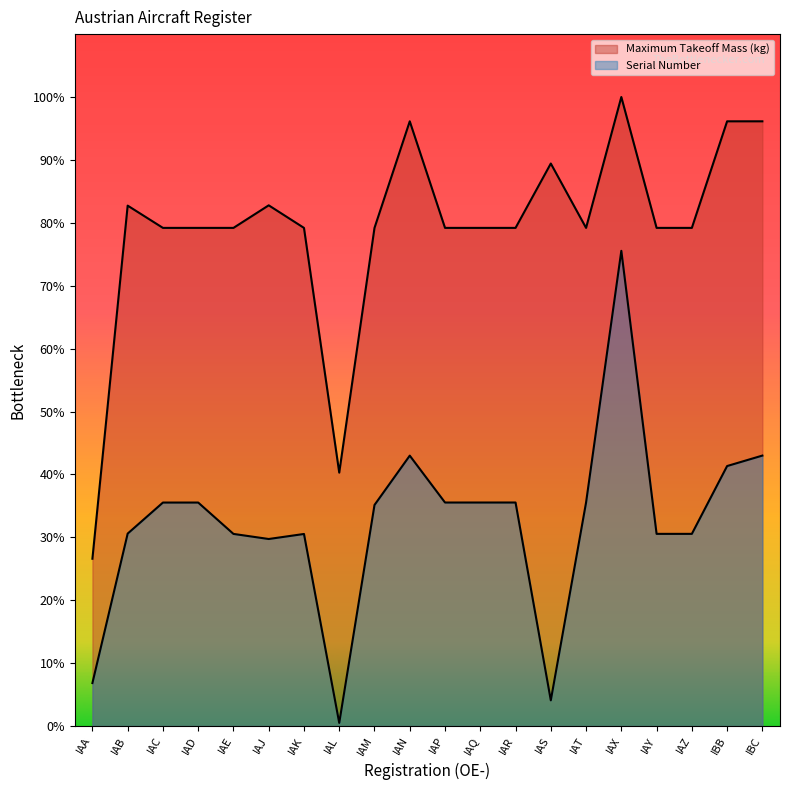

Which series changed the most between IAE and IAJ?

Maximum Takeoff Mass (kg)